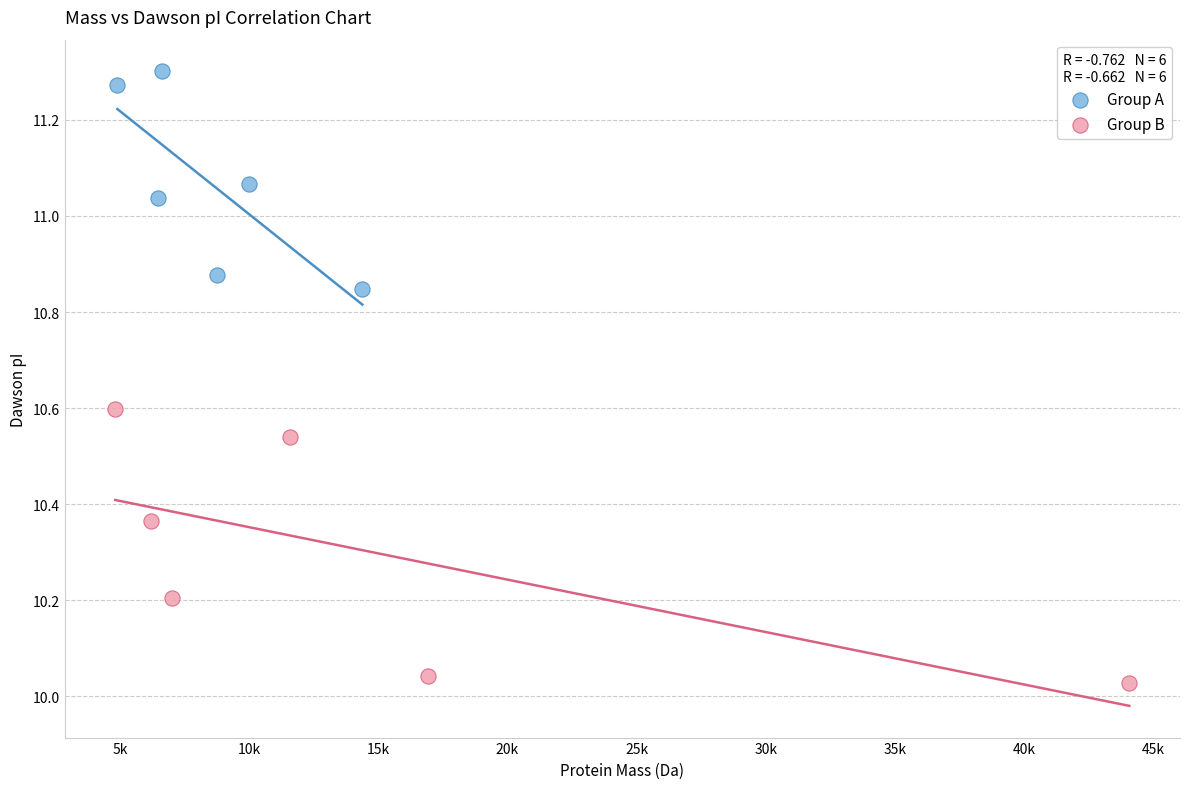

What are all the series names shown in the legend?

Group A, Group B